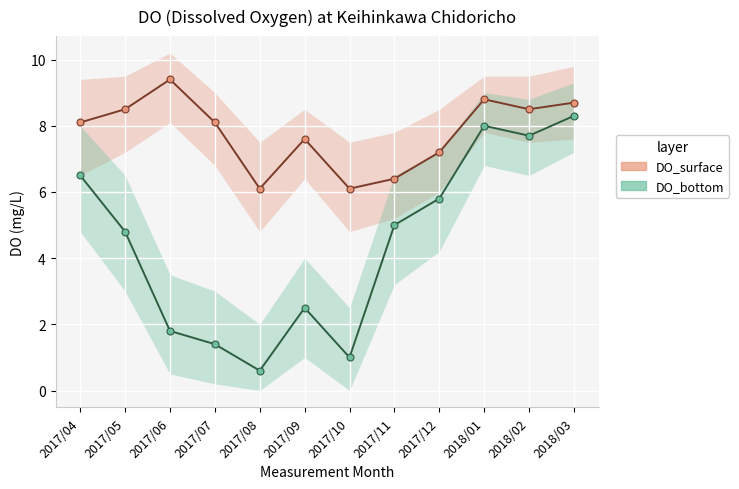

In DO_bottom, how many points are higher than both neighbors (excluding endpoints)?

2